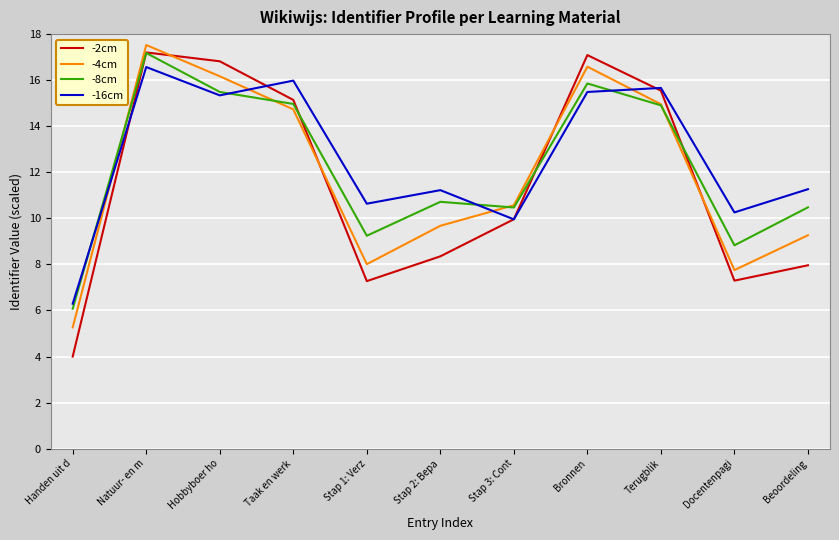

What is the average value of the -4cm series?

11.9